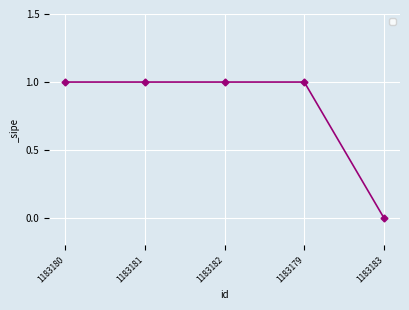

What is the change in value from 1183182 to 1183183?

-1